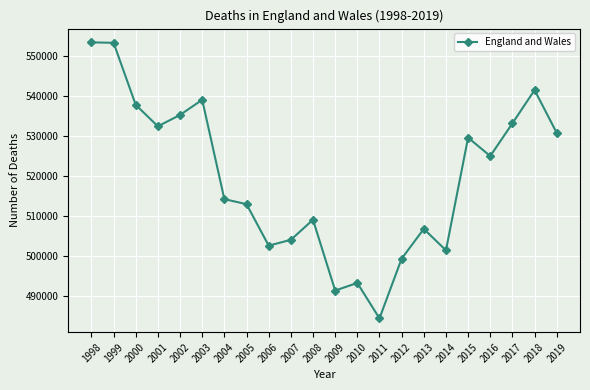

What is the value of the 13th point from the left?

493242